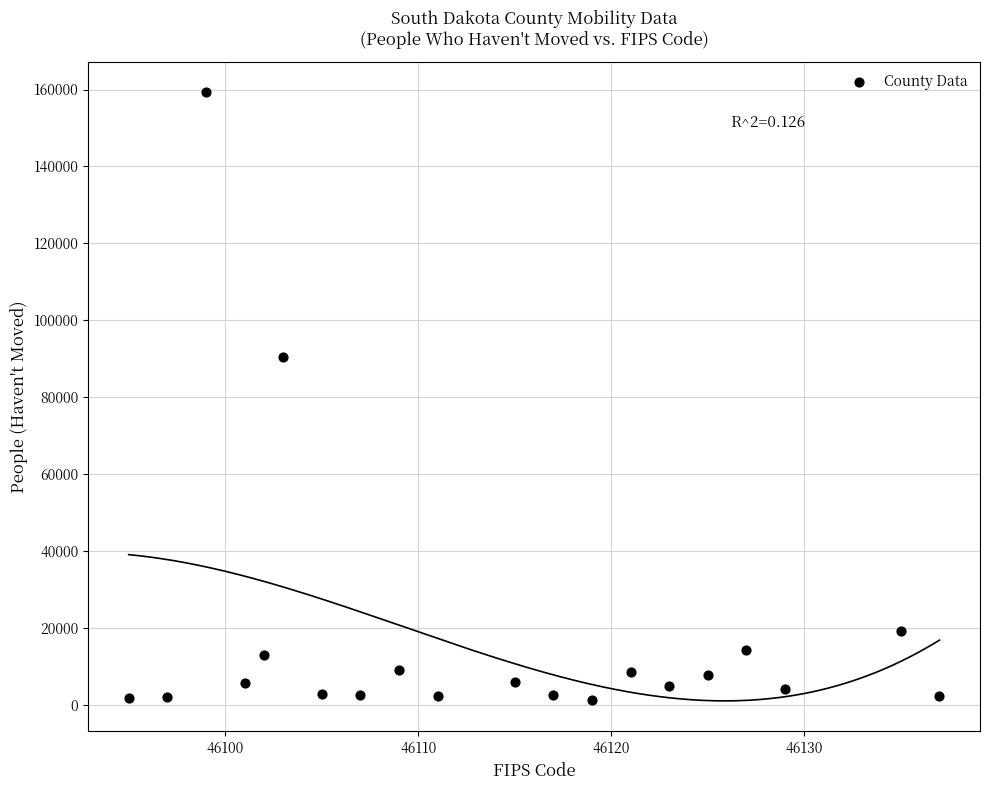

What is the range of Y values (max minus min)?

158239